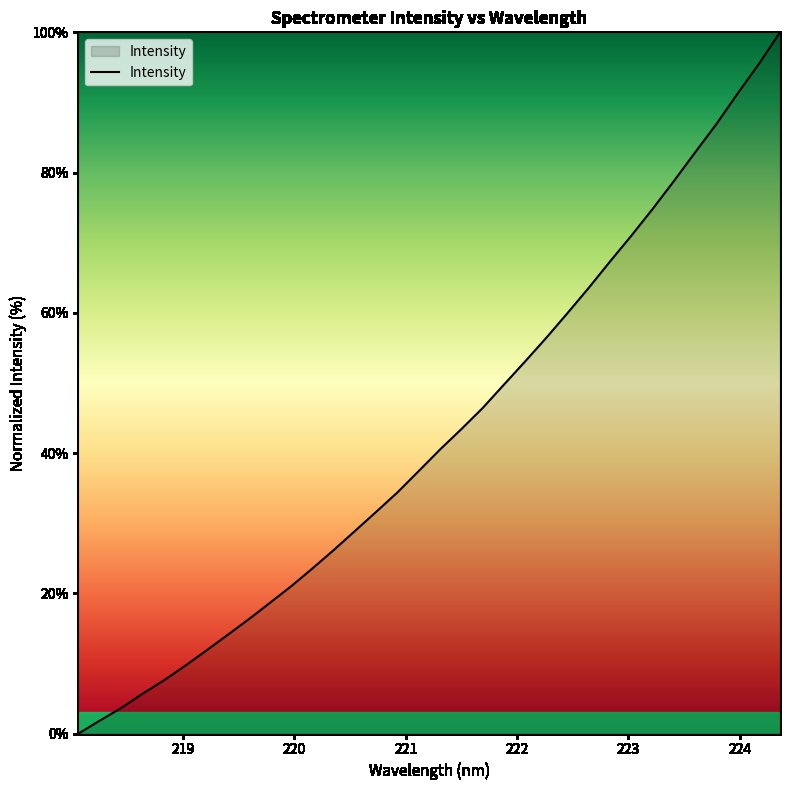

What is the greatest value displayed?

100.0